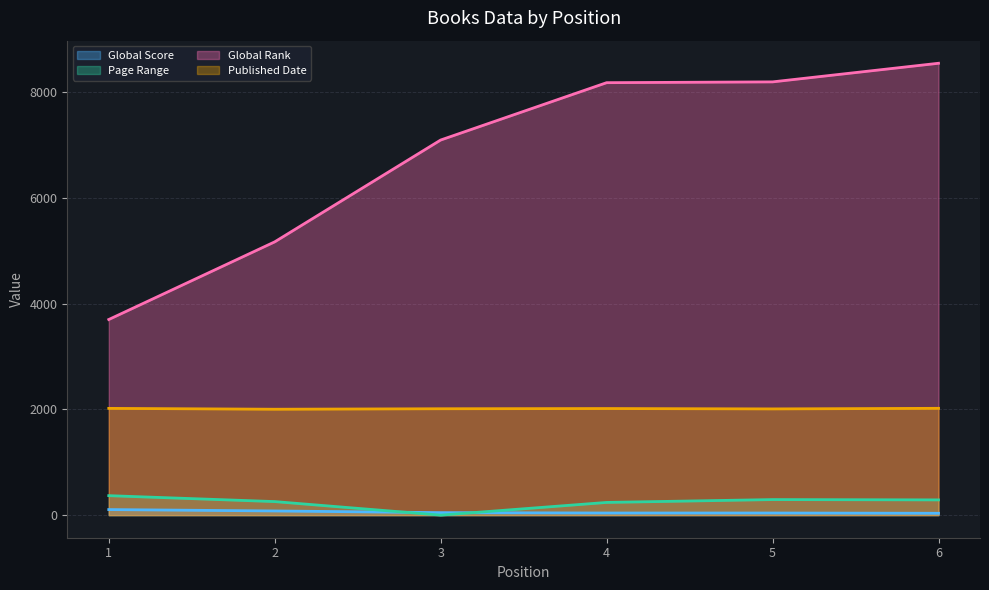

True or false: Global Rank has a value of 8175 at 4.

True